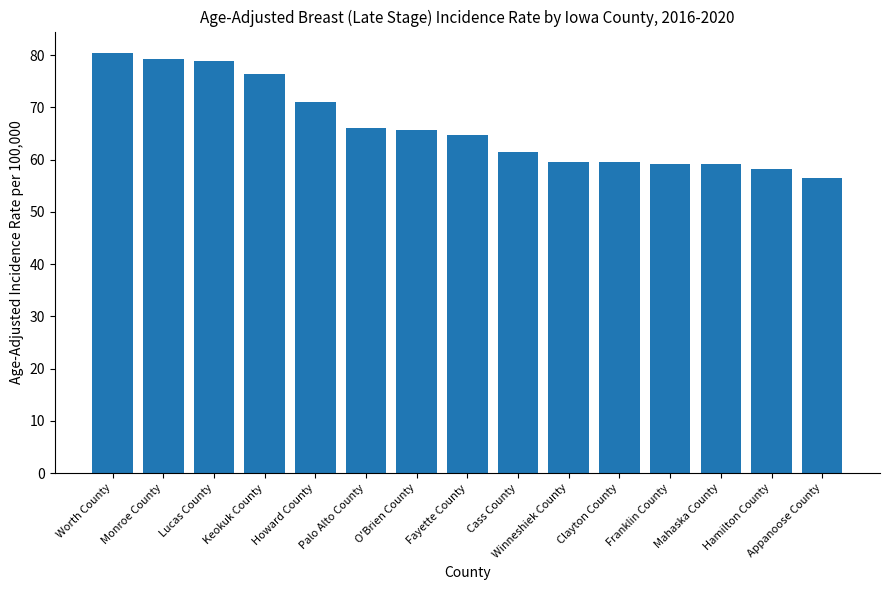

What is the label of the 14th bar from the right?

Monroe County